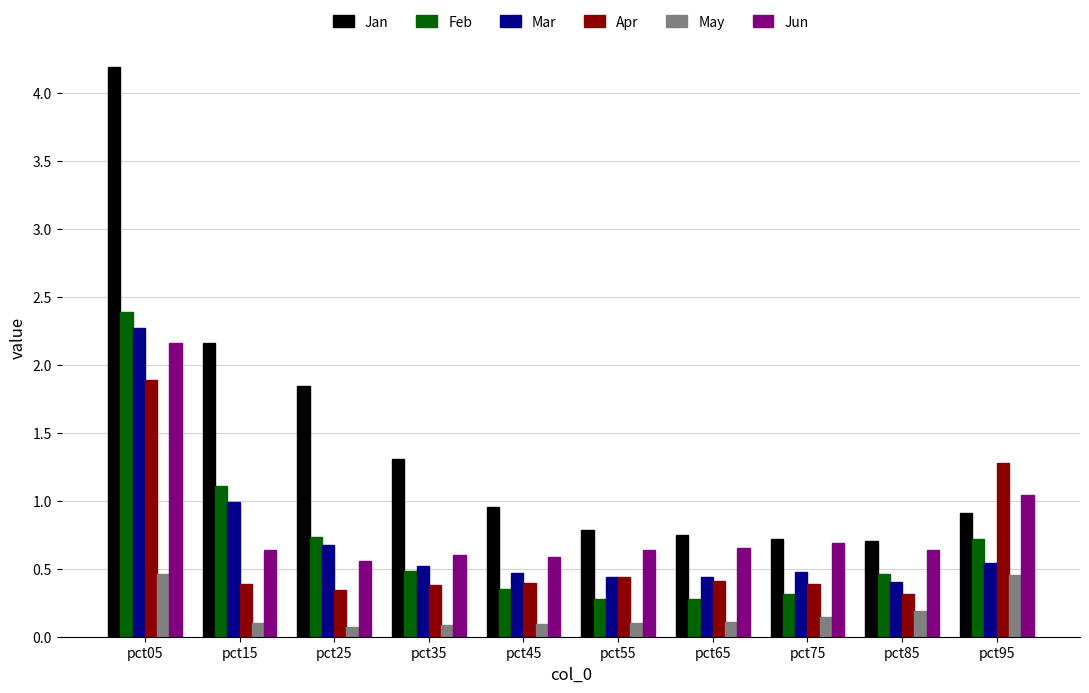

What is the difference between the maximum and minimum values in the Jan series?

3.5